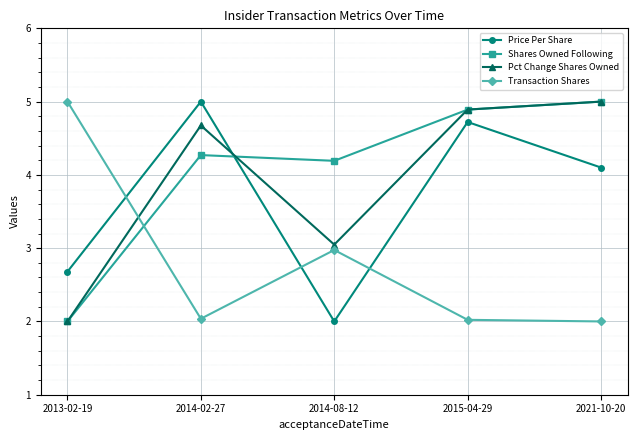

How many data points in Shares Owned Following are less than 4?

1